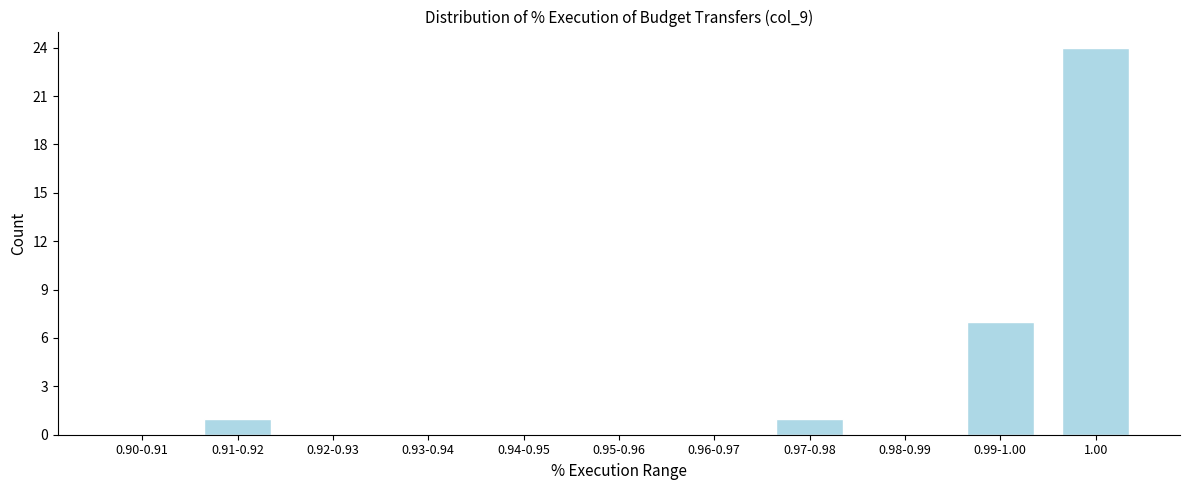

Reading left to right, transcribe all the data shown in this chart.

0.90-0.91=0	0.91-0.92=1	0.92-0.93=0	0.93-0.94=0	0.94-0.95=0	0.95-0.96=0	0.96-0.97=0	0.97-0.98=1	0.98-0.99=0	0.99-1.00=7	1.00=24